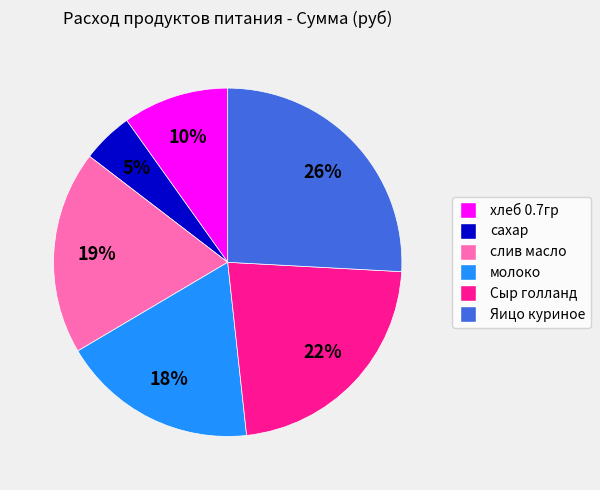

Combined, do слив масло and Яицо куриное account for over 50%?

No